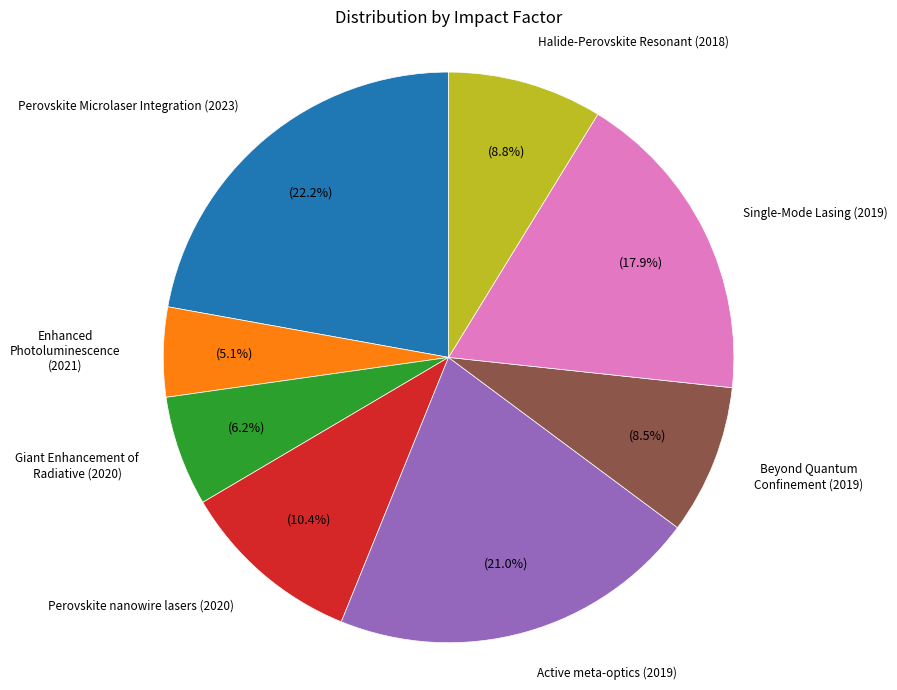

How many slices are in this pie chart?

8